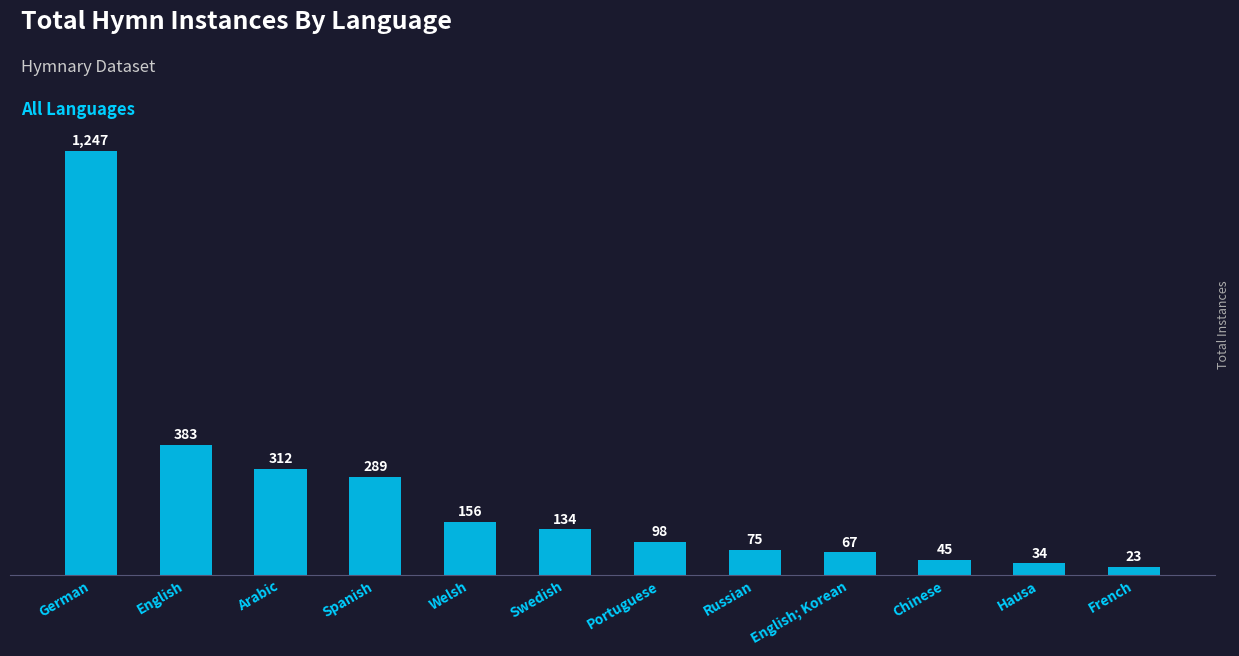

Where does the data first go above 134?

German